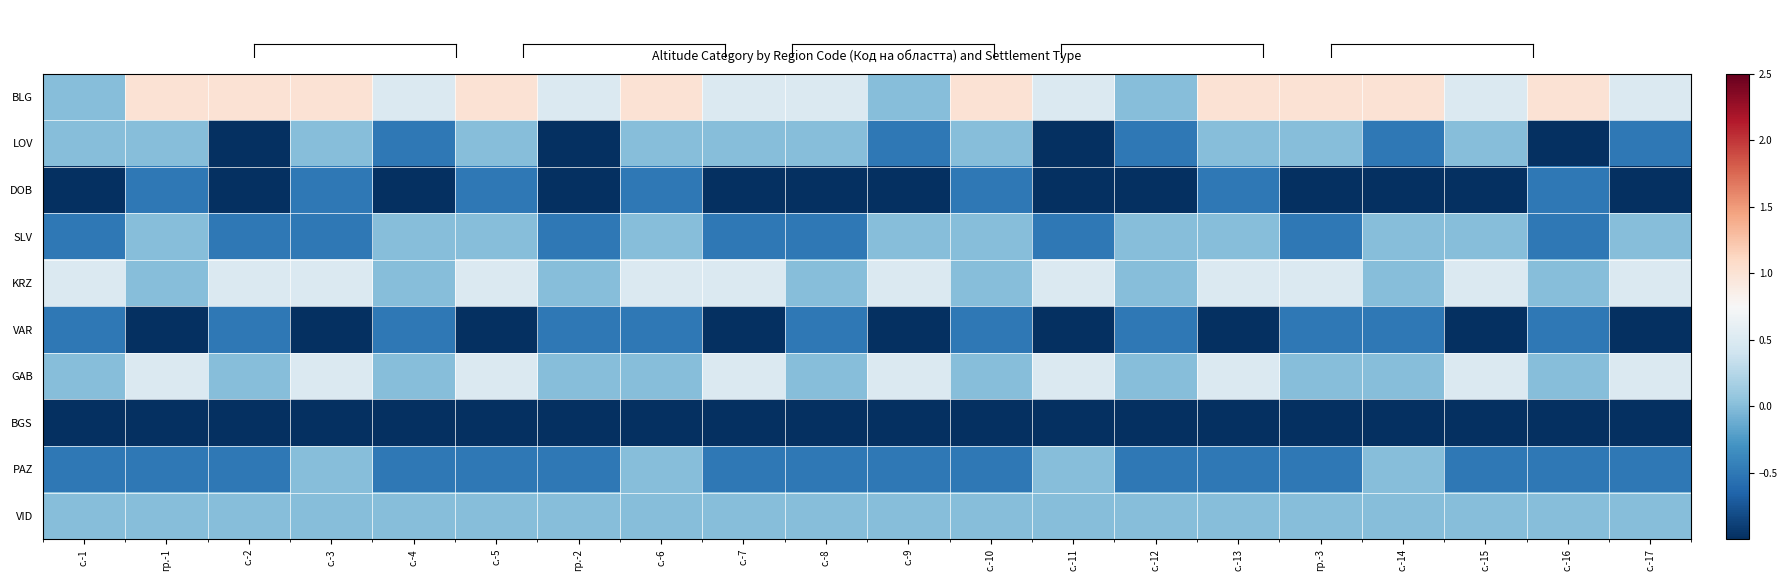

At с.-1, list the series in order from smallest to largest.

BGS, DOB, SLV, VAR, PAZ, BLG, LOV, GAB, VID, KRZ